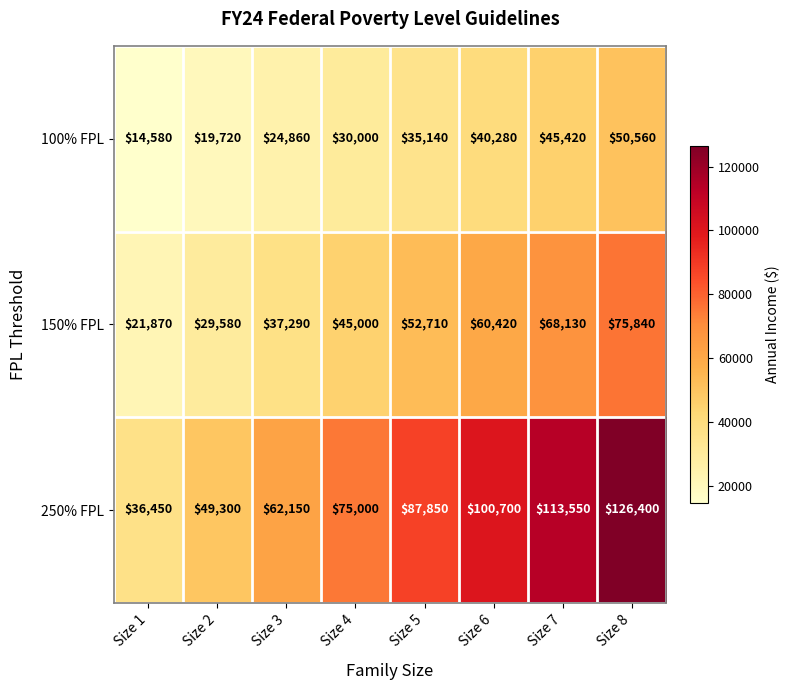

Reading left to right, extract all data points from this chart.

100% FPL: 14580	19720	24860	30000	35140	40280	45420	50560
150% FPL: 21870	29580	37290	45000	52710	60420	68130	75840
250% FPL: 36450	49300	62150	75000	87850	100700	113550	126400